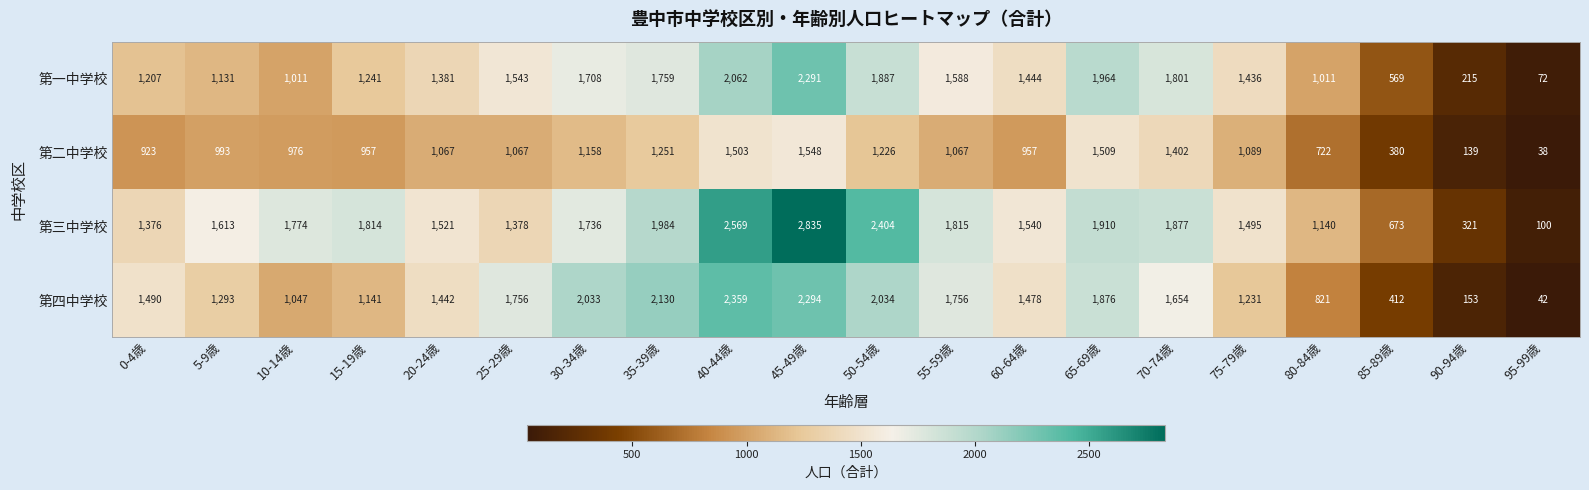

At which label is 第三中学校 closest to 1467?

75-79歳